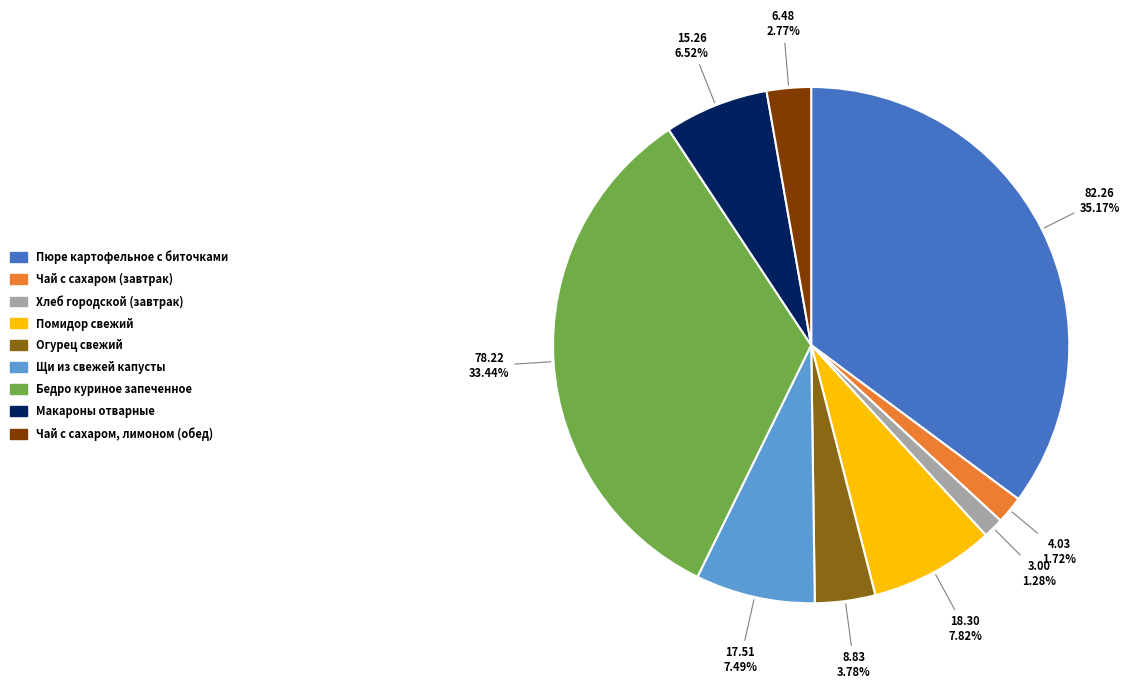

Between Хлеб городской (завтрак) and Макароны отварные, which is larger?

Макароны отварные